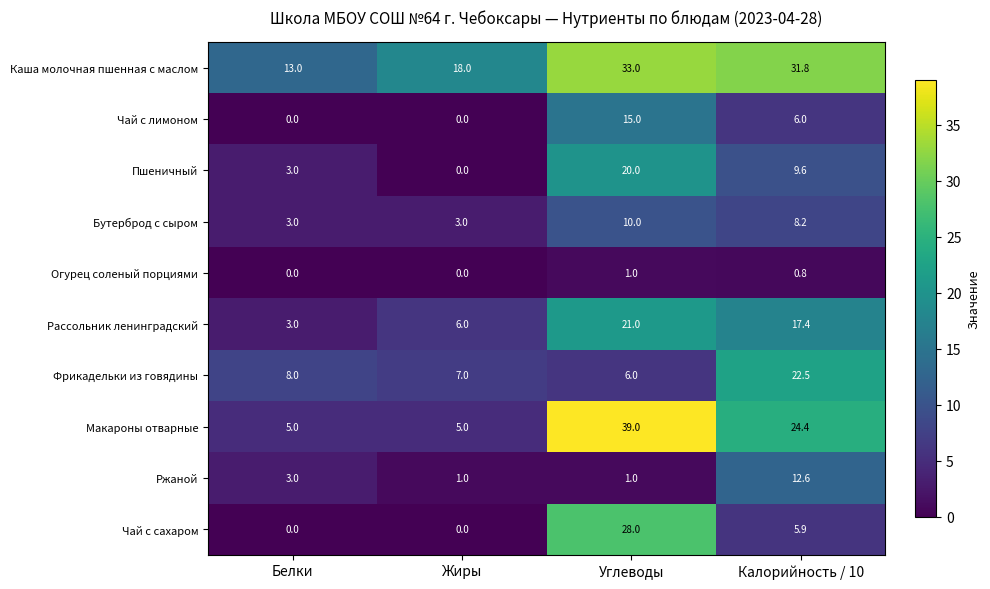

Which label corresponds to the largest value in the chart?

Углеводы